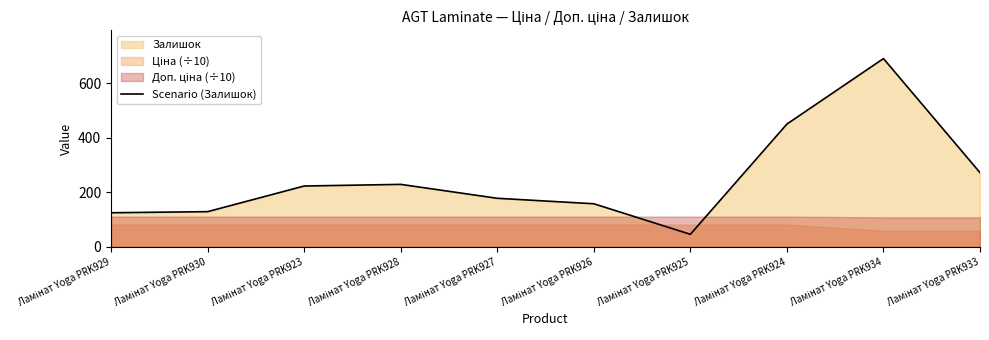

Reading left to right, what are all the values shown in this chart?

Ламінат Yoga PRK929=125	Ламінат Yoga PRK930=129	Ламінат Yoga PRK923=223	Ламінат Yoga PRK928=229	Ламінат Yoga PRK927=178	Ламінат Yoga PRK926=158	Ламінат Yoga PRK925=46	Ламінат Yoga PRK924=450	Ламінат Yoga PRK934=690	Ламінат Yoga PRK933=272